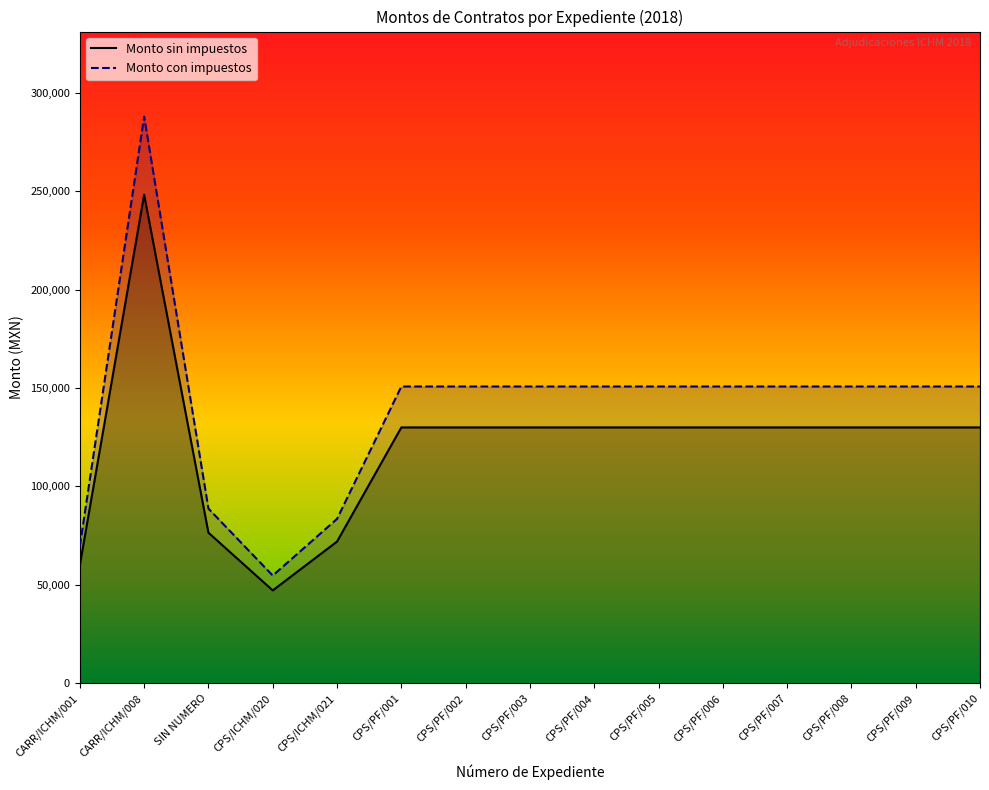

Is the value of Monto sin impuestos at CPS/PF/004 greater than the value of Monto con impuestos at CPS/PF/003?

No